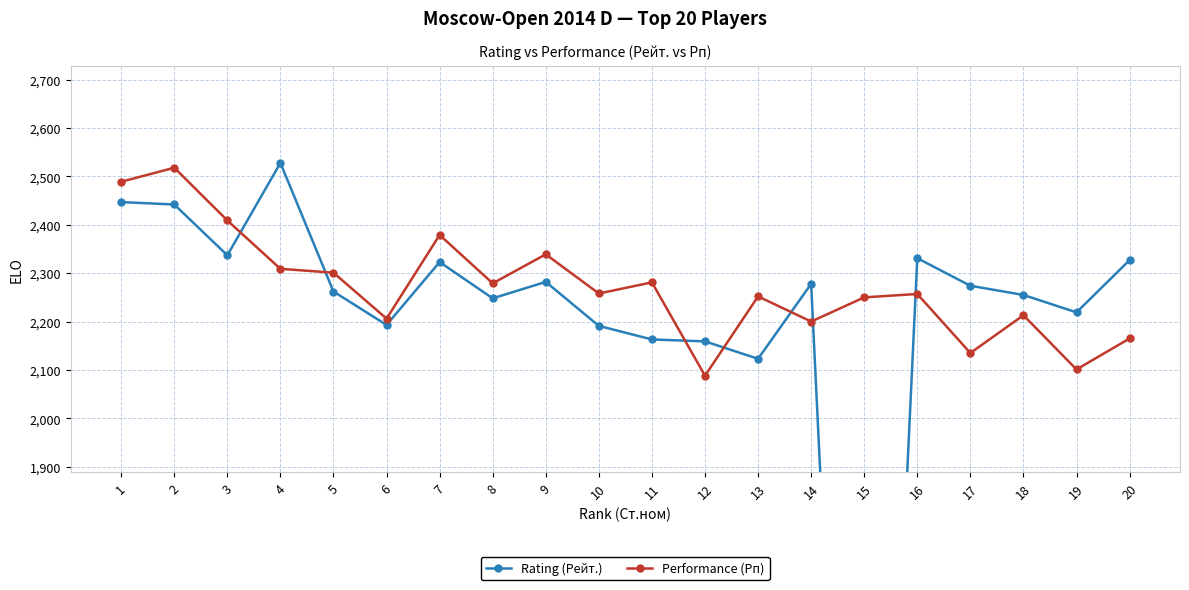

Reading right to left, what are all the values shown in this chart?

Rating (Рейт.): 20=2327	19=2219	18=2255	17=2274	16=2331	15=0	14=2278	13=2123	12=2159	11=2163	10=2191	9=2282	8=2248	7=2323	6=2193	5=2262	4=2528	3=2337	2=2442	1=2447
Performance (Рп): 20=2165	19=2101	18=2213	17=2135	16=2257	15=2250	14=2200	13=2252	12=2088	11=2281	10=2258	9=2339	8=2279	7=2379	6=2206	5=2301	4=2309	3=2409	2=2518	1=2489